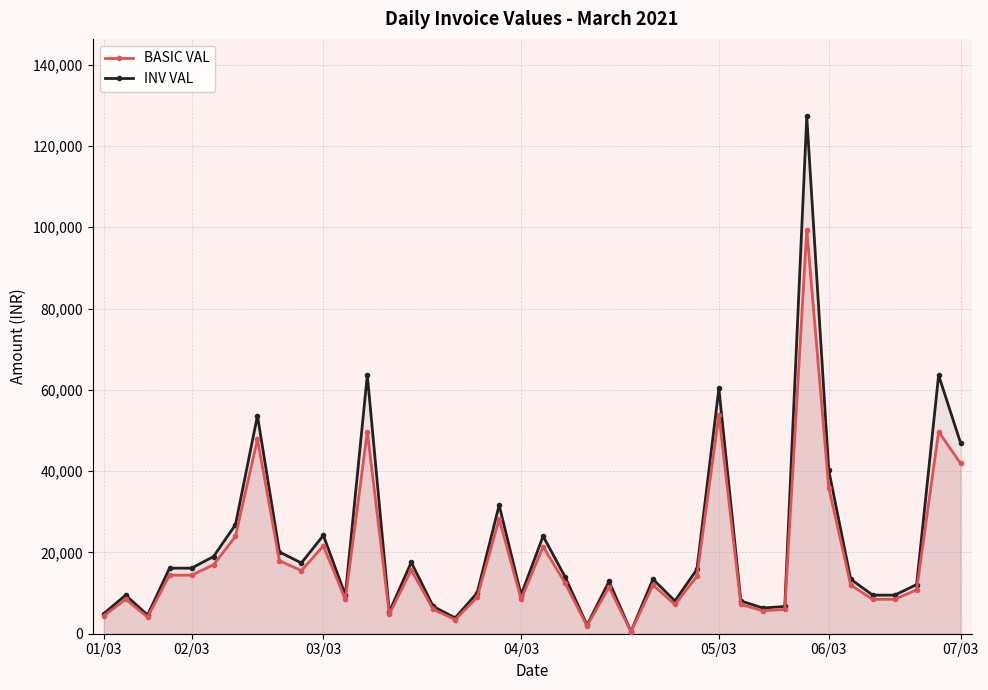

True or false: INV VAL has more than 2 points higher than both neighbors.

True